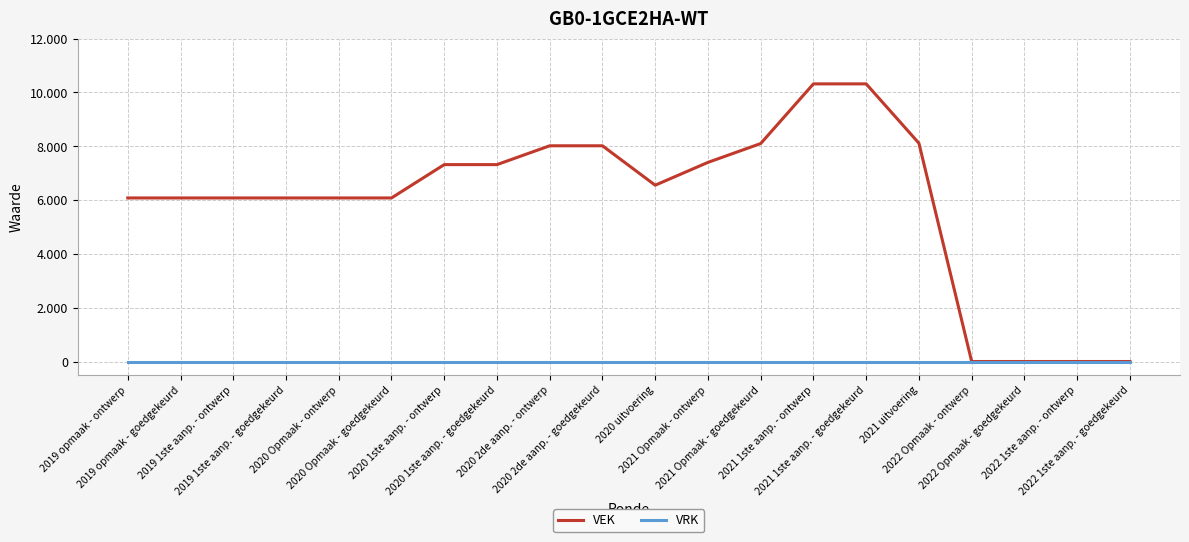

What is the label of the 4th point from the right?

2022 Opmaak - ontwerp